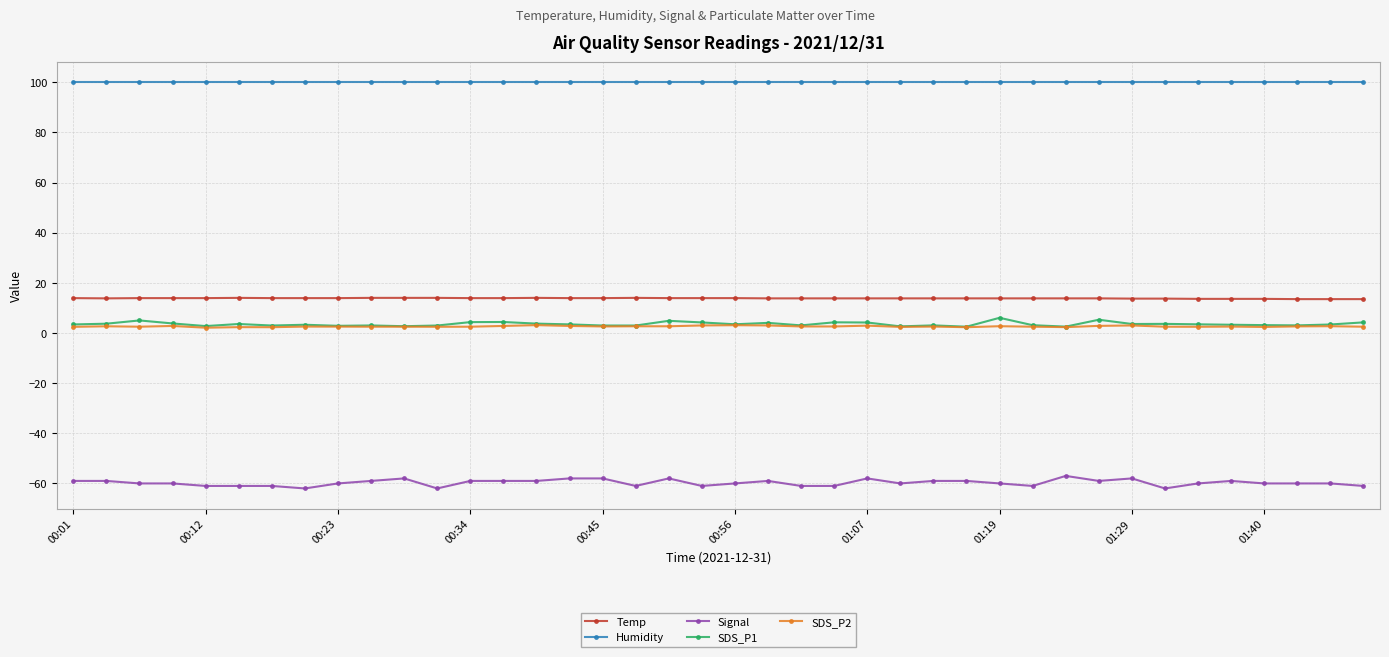

Which series has the largest range (max minus min)?

Signal